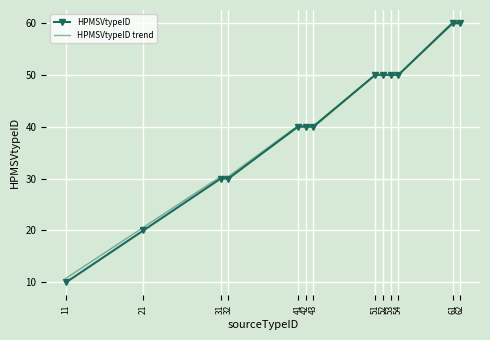

At which label does HPMSVtypeID trend reach its minimum?

11